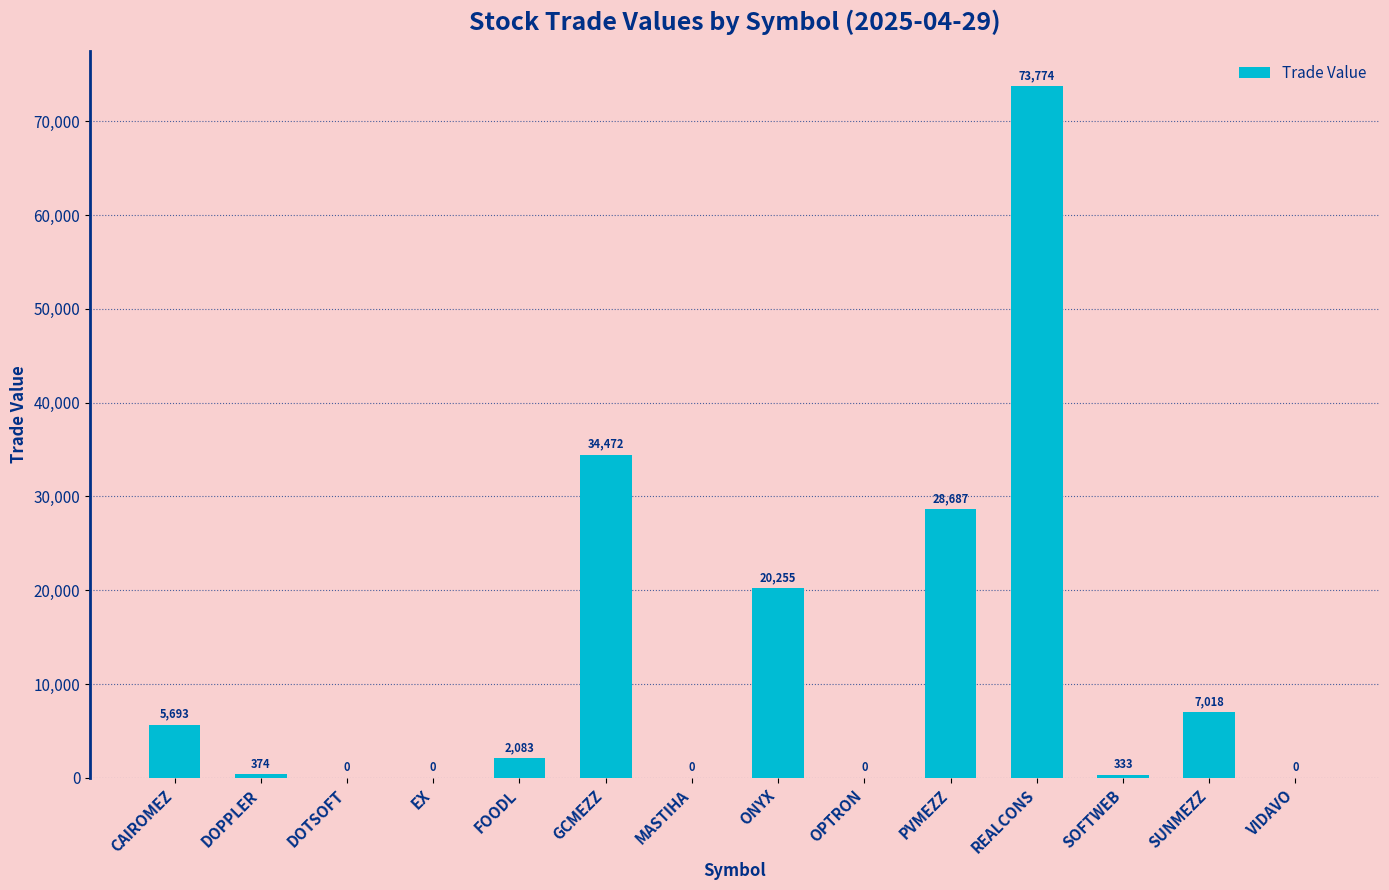

Where does the data first go above 2083?

CAIROMEZ